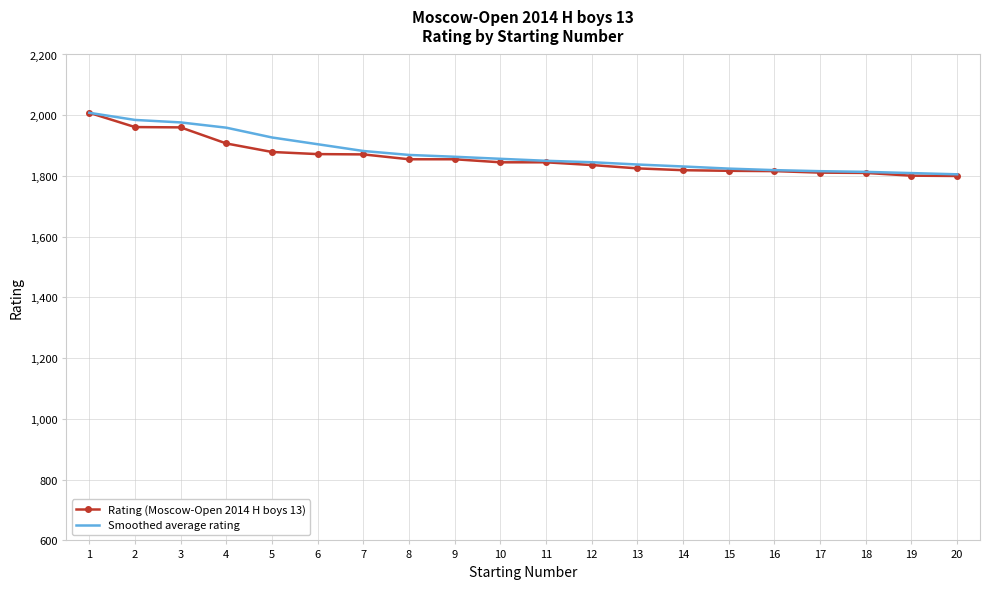

Count the number of data series in this chart.

2